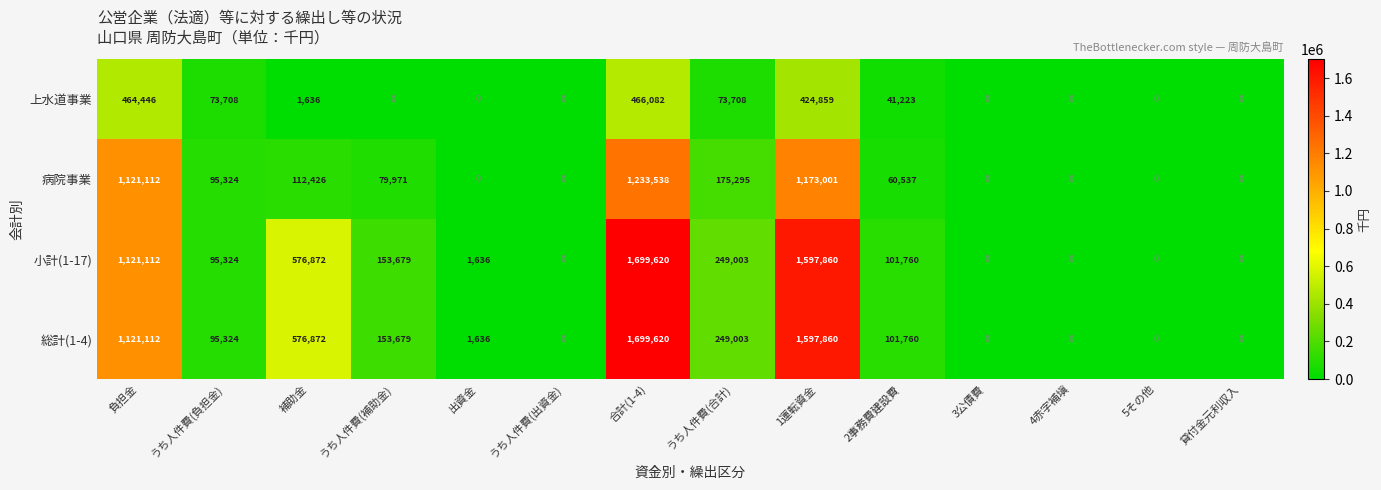

At how many categories does at least one series exceed 222037?

5